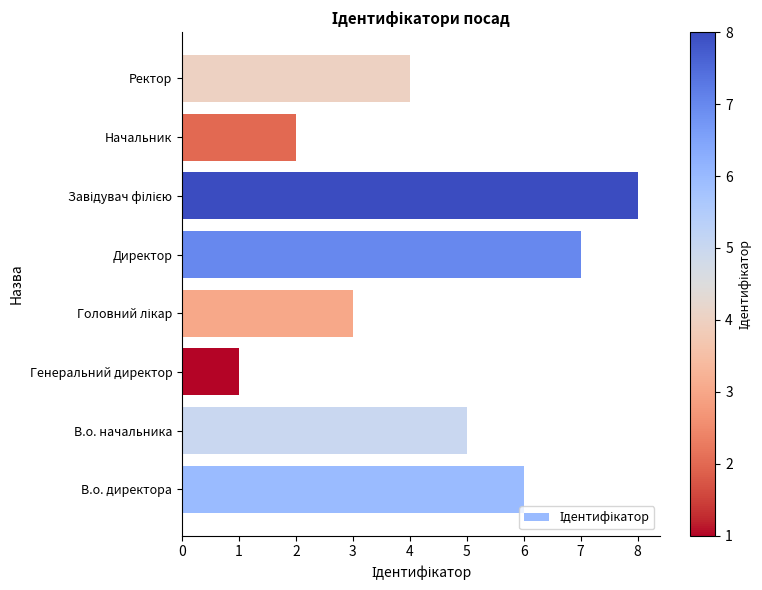

How many distinct data groups are displayed?

1